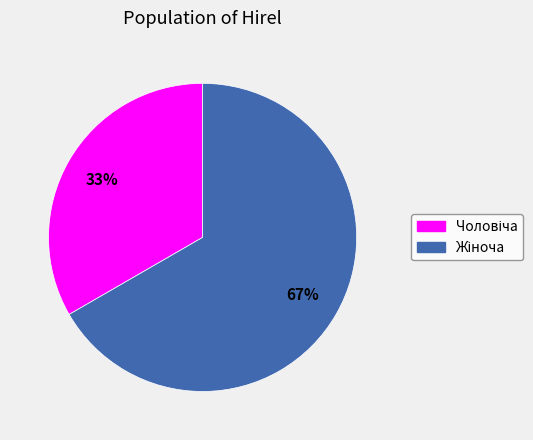

Is there a majority slice in this chart?

Yes